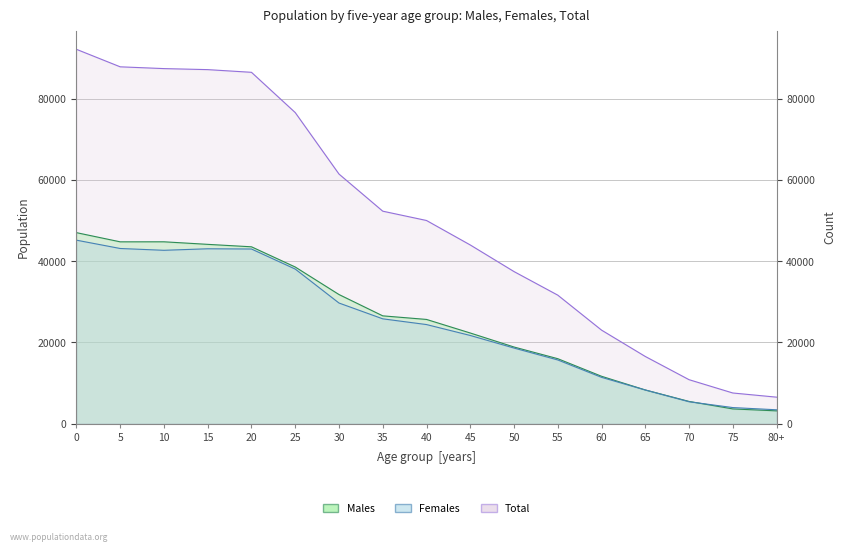

Reading left to right, transcribe all the data shown in this chart.

Males: 46992	44732	44739	44111	43508	38534	31757	26507	25624	22284	18832	15956	11627	8260	5435	3588	3110
Females: 45140	43091	42646	43021	42963	38025	29664	25773	24361	21676	18576	15647	11367	8243	5353	3923	3375
Total: 92132	87823	87385	87132	86471	76559	61421	52280	49985	43960	37408	31603	22994	16503	10788	7511	6485